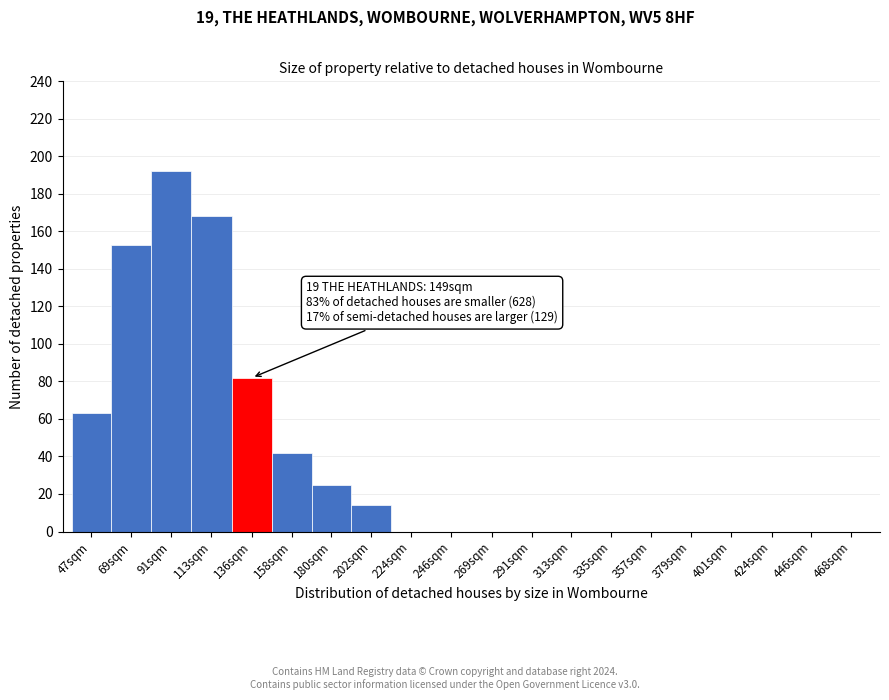

Reading left to right, list all the values displayed in this chart.

47sqm=63	69sqm=153	91sqm=192	113sqm=168	136sqm=82	158sqm=42	180sqm=25	202sqm=14	224sqm=0	246sqm=0	269sqm=0	291sqm=0	313sqm=0	335sqm=0	357sqm=0	379sqm=0	401sqm=0	424sqm=0	446sqm=0	468sqm=0